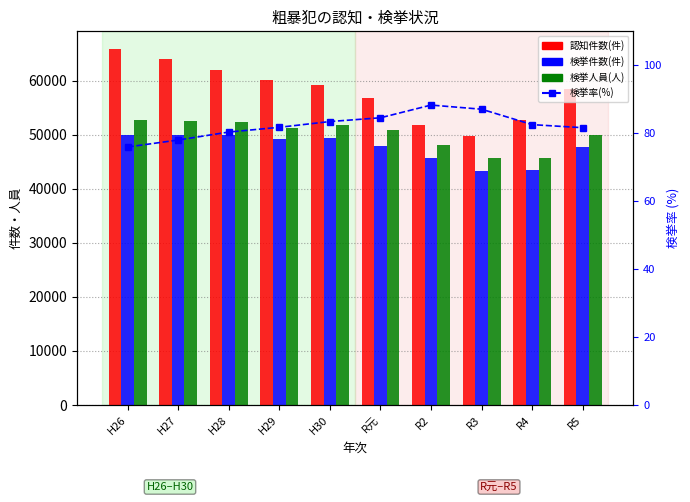

At which category is the sum across all series the highest?

H26